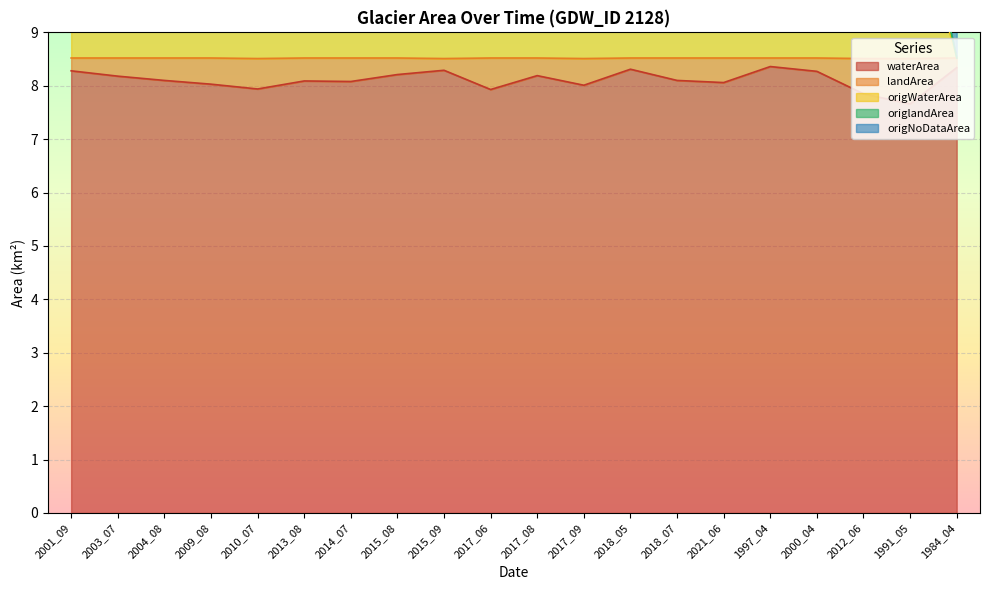

Which has a higher value, 1997_04 or 2015_09?

1997_04